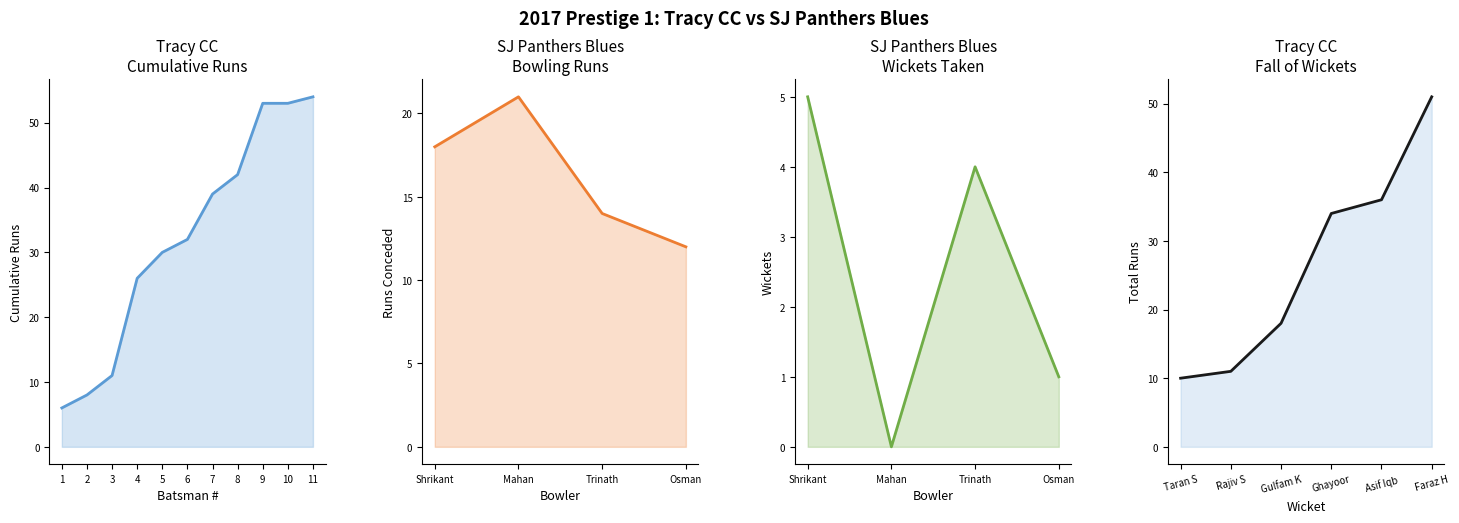

How many values are between 14 and 21?

3